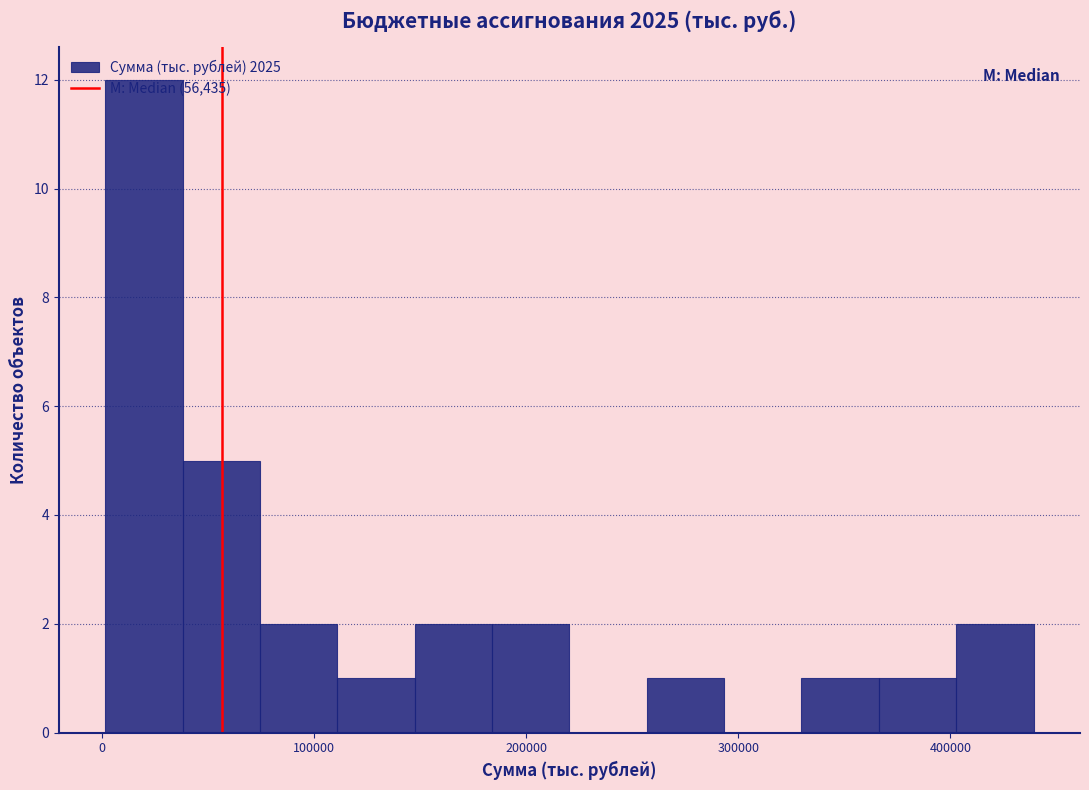

Read against the x-axis, roughly where is the centre of the tallest bar?

20000